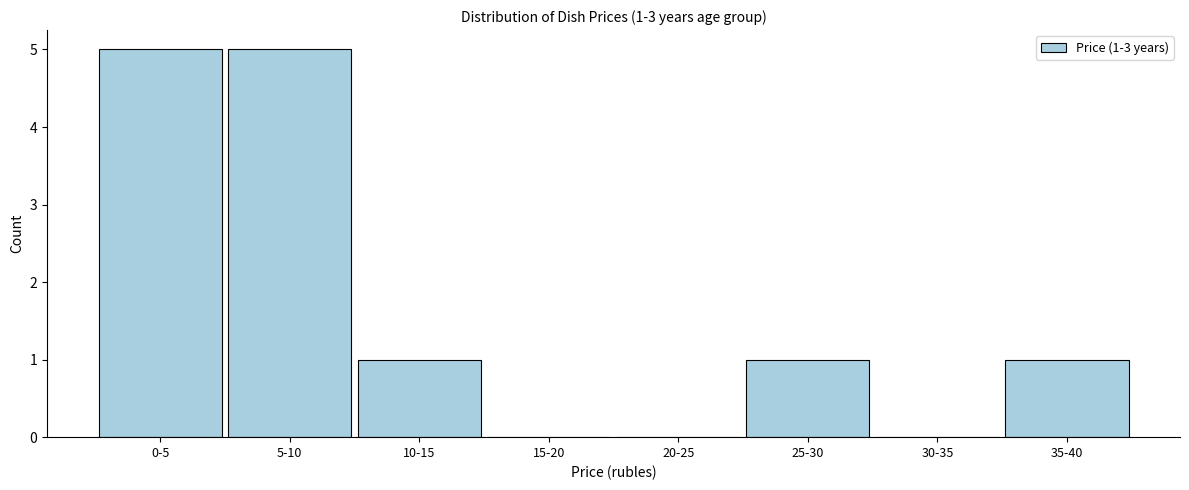

Reading left to right, list all the values displayed in this chart.

0-5=5	5-10=5	10-15=1	15-20=0	20-25=0	25-30=1	30-35=0	35-40=1